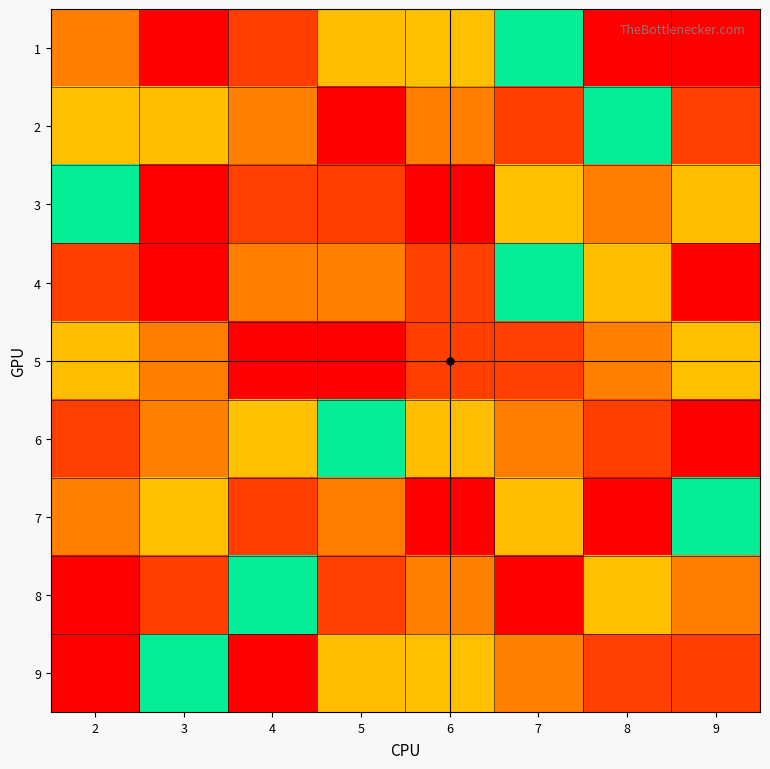

Reading left to right, transcribe all the data shown in this chart.

1: 2=7	3=9	4=8	5=6	6=4	7=5	8=9	9=1
2: 2=4	3=6	4=3	5=1	6=7	7=8	8=5	9=2
3: 2=5	3=1	4=2	5=8	6=9	7=4	8=7	9=6
4: 2=8	3=9	4=7	5=3	6=2	7=5	8=6	9=1
5: 2=6	3=7	4=1	5=9	6=8	7=2	8=3	9=4
6: 2=2	3=3	4=4	5=5	6=6	7=7	8=8	9=9
7: 2=3	3=4	4=8	5=7	6=1	7=6	8=9	9=5
8: 2=9	3=8	4=5	5=2	6=3	7=1	8=4	9=7
9: 2=1	3=5	4=9	5=6	6=4	7=3	8=2	9=8